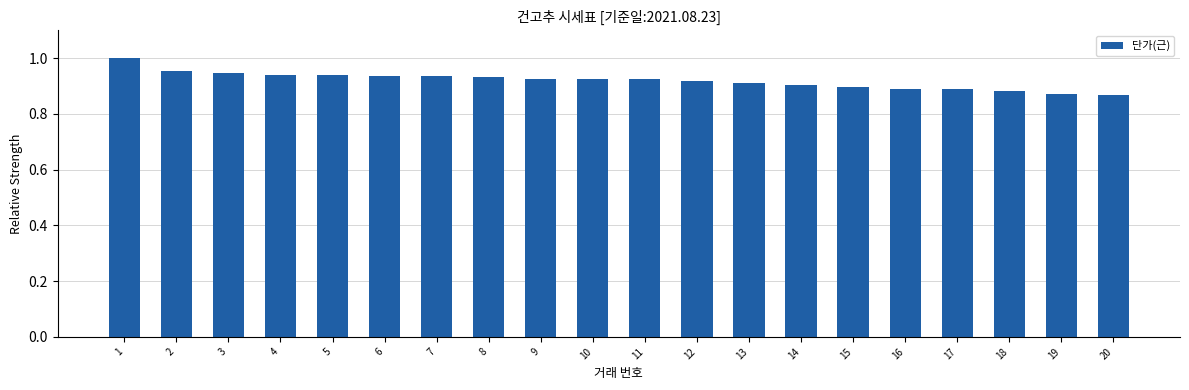

Is it true that the value at 7 is 0.9?

True